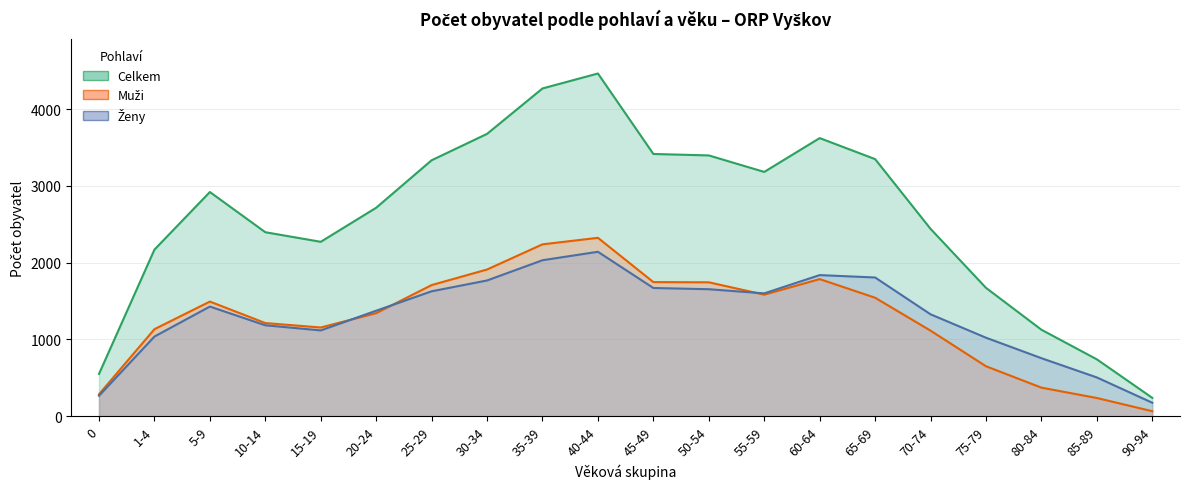

What is the value of the Celkem point at the 9th from the left?

4271